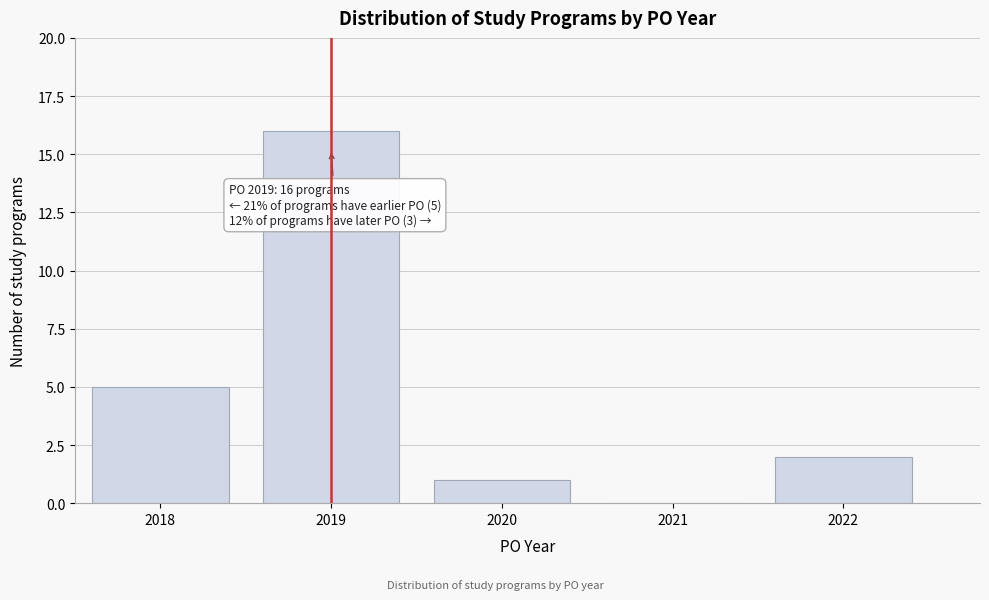

Which range on the x-axis has the tallest bar?

2018.5 to 2019.5